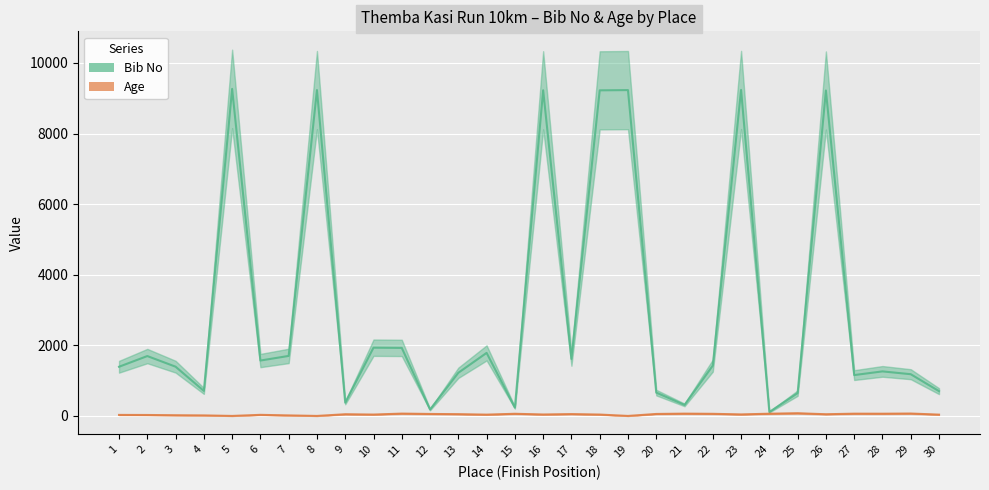

What is the greatest value displayed?

9264